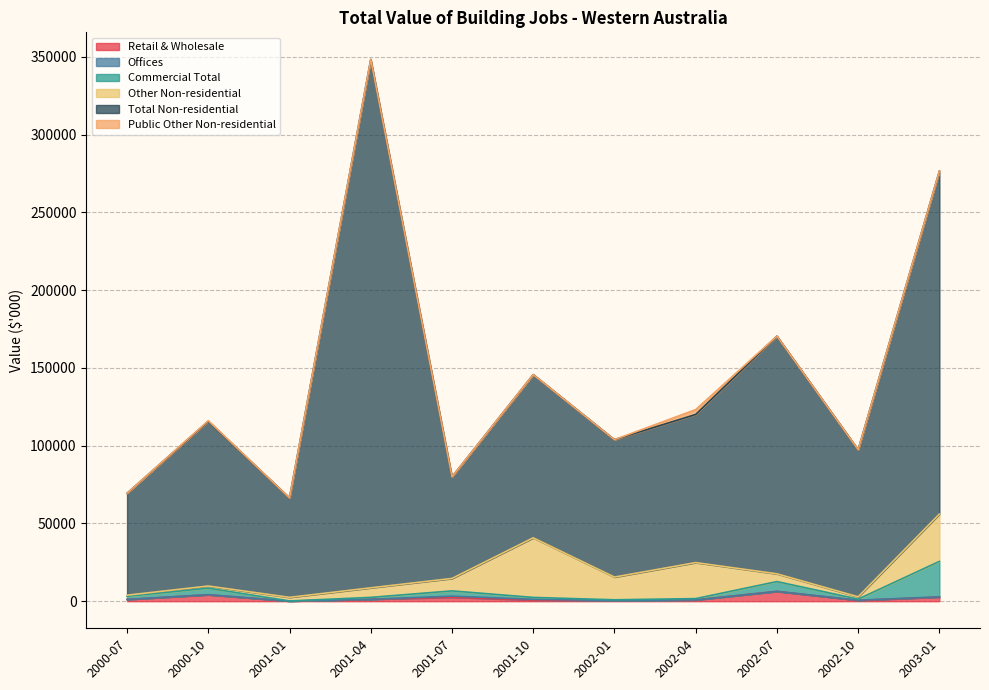

List the labels in order of Retail & Wholesale value, largest first.

2002-07, 2000-10, 2003-01, 2001-07, 2001-04, 2000-07, 2002-04, 2001-10, 2002-10, 2002-01, 2001-01